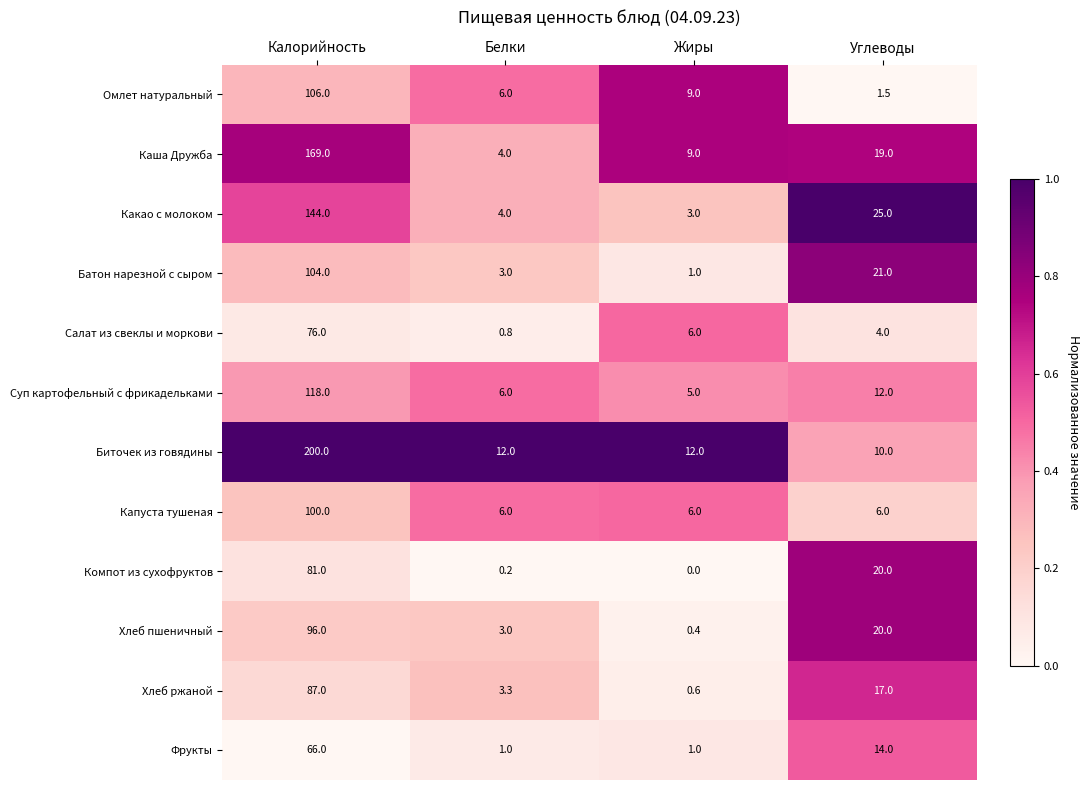

Is it true that Биточек из говядины equals 20.5 at Жиры?

False